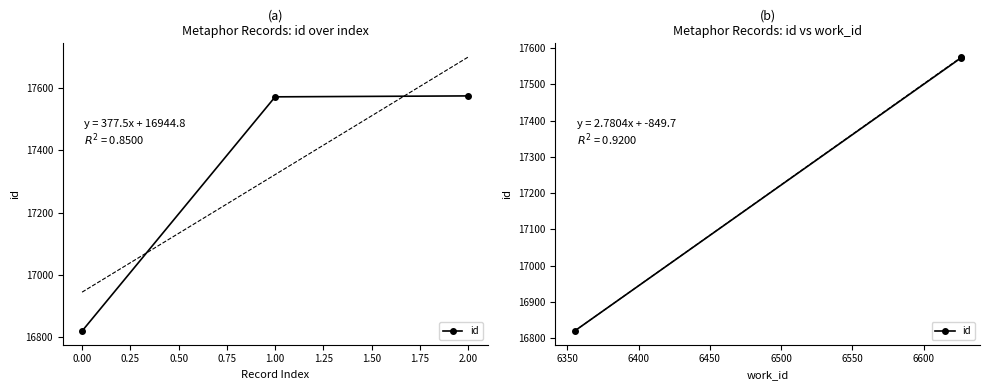

Is this an area chart (filled region under the line)?

No